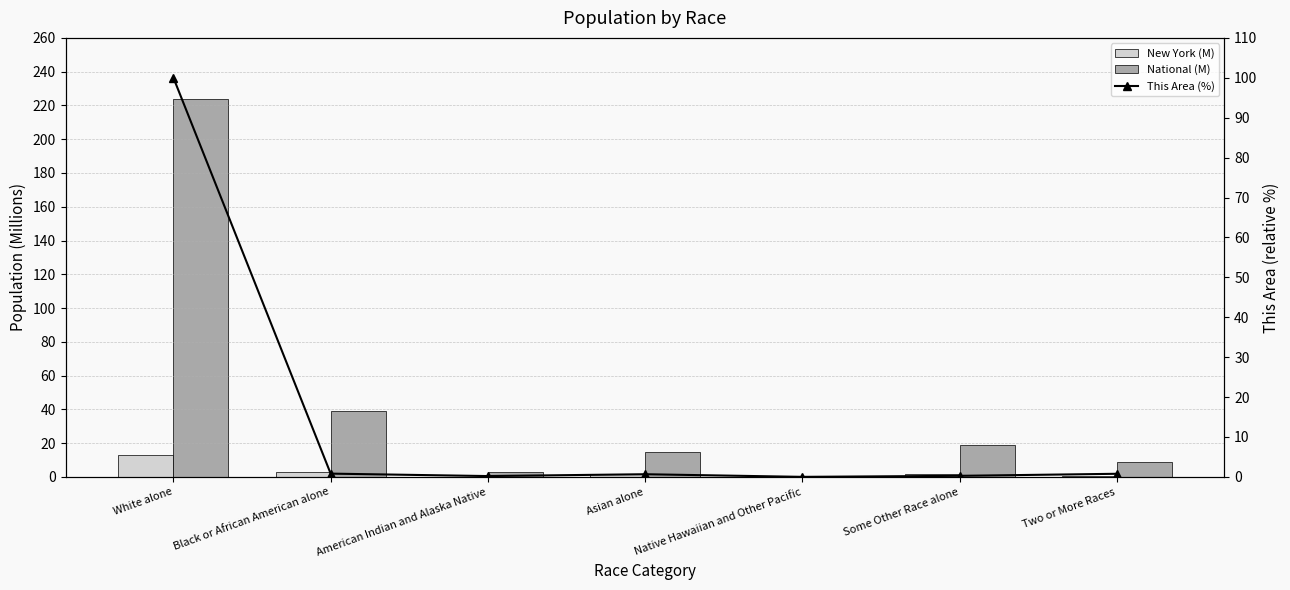

What is the difference between the second highest and minimum values in the This Area (%) series?

0.8